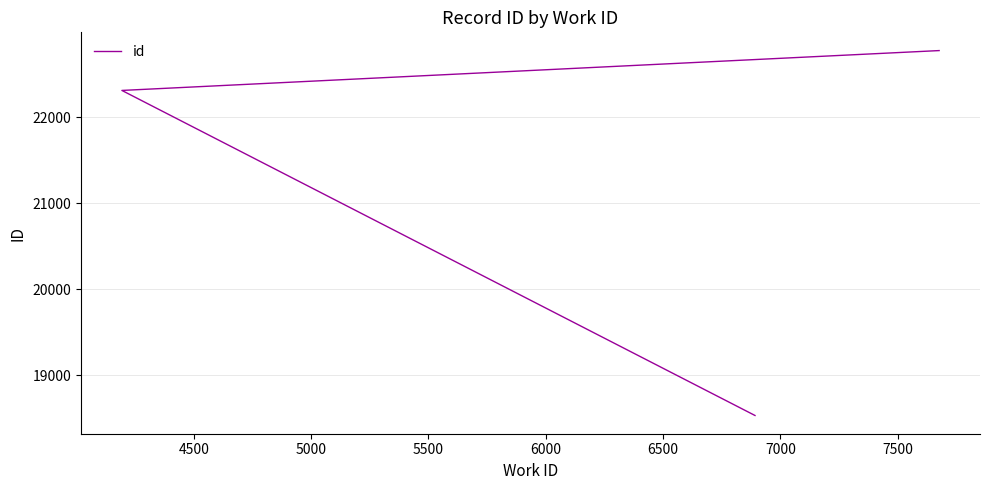

Is this an area chart (filled region under the line)?

No